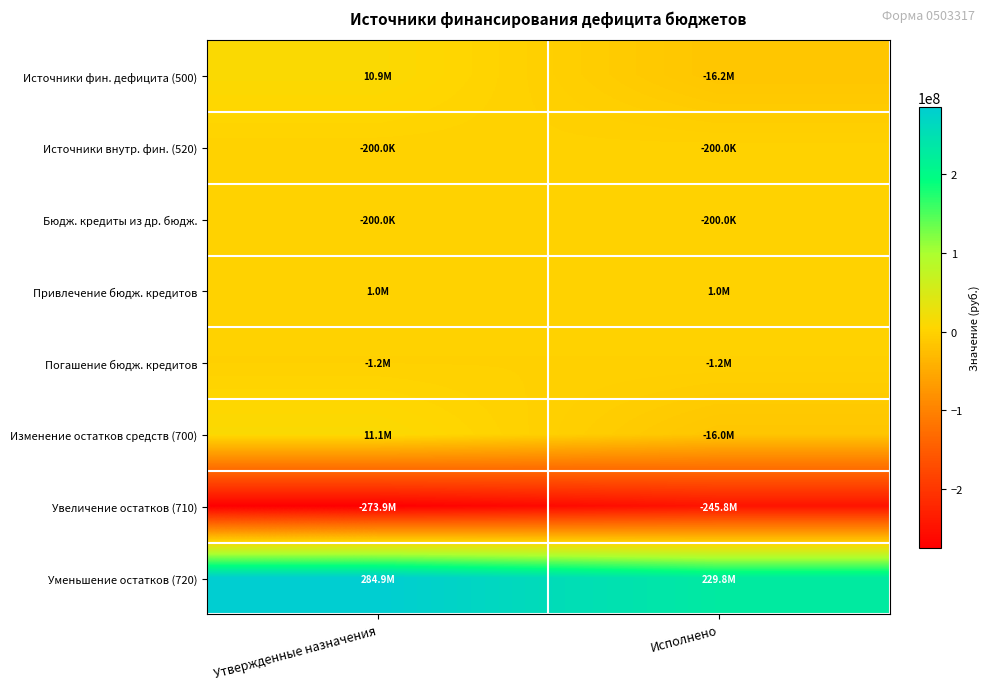

What is the greatest value displayed?

284942442.8